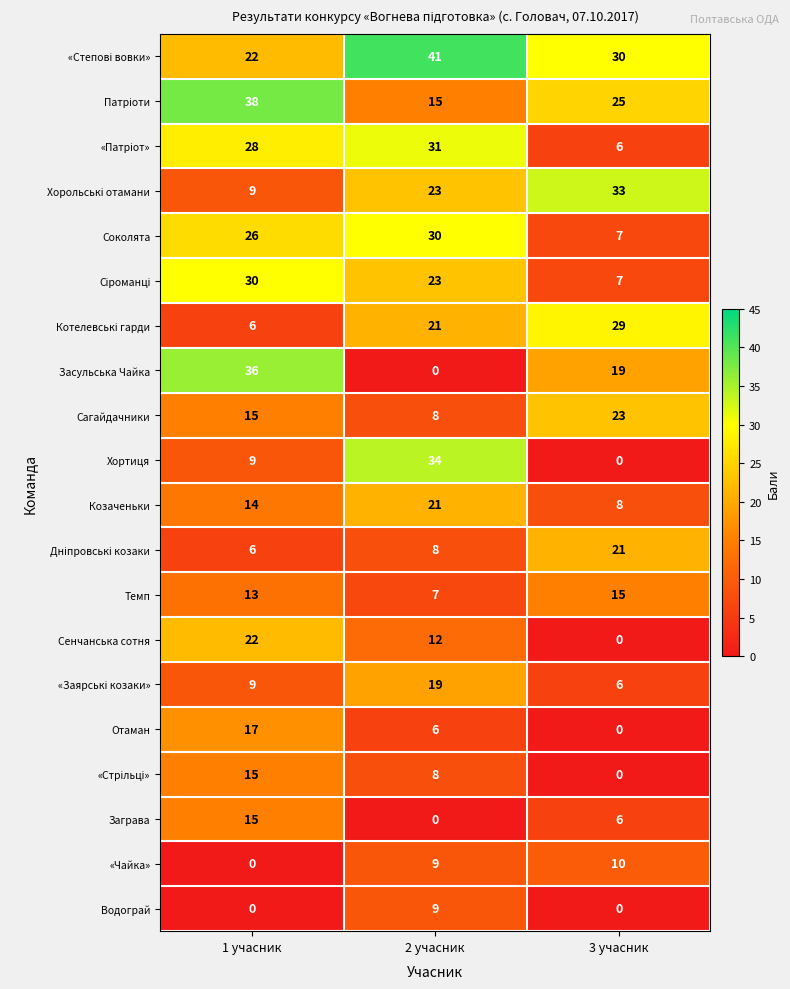

What is the difference between the highest and lowest values at 2 учасник?

41